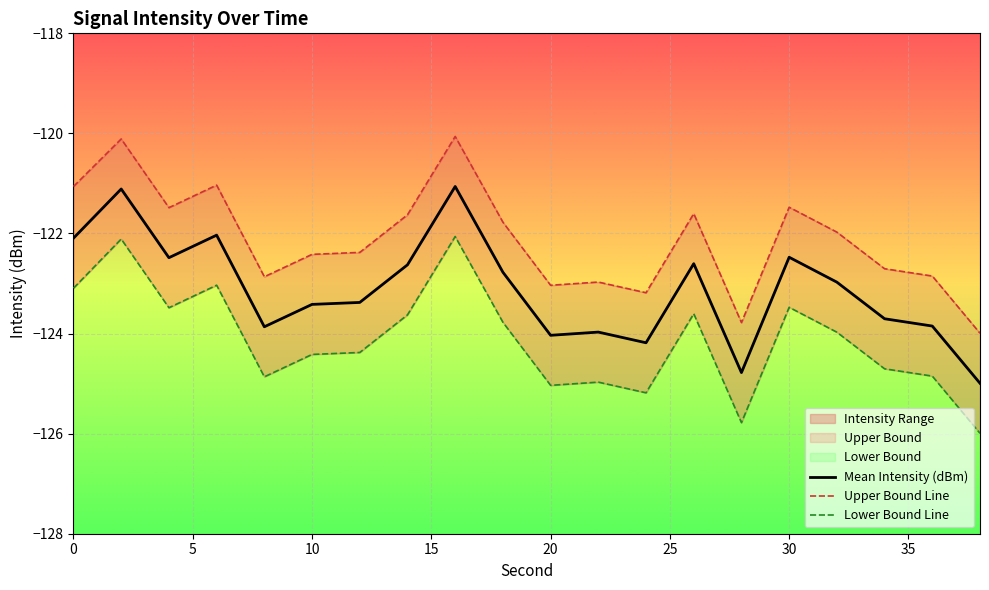

Reading left to right, what are all the values shown in this chart?

Mean Intensity (dBm): -122.1	-121.1	-122.5	-122.0	-123.9	-123.4	-123.4	-122.6	-121.1	-122.8	-124.0	-124.0	-124.2	-122.6	-124.8	-122.5	-123.0	-123.7	-123.8	-125.0
Upper Bound Line: -121.1	-120.1	-121.5	-121.0	-122.9	-122.4	-122.4	-121.6	-120.1	-121.8	-123.0	-123.0	-123.2	-121.6	-123.8	-121.5	-122.0	-122.7	-122.8	-124.0
Lower Bound Line: -123.1	-122.1	-123.5	-123.0	-124.9	-124.4	-124.4	-123.6	-122.1	-123.8	-125.0	-125.0	-125.2	-123.6	-125.8	-123.5	-124.0	-124.7	-124.8	-126.0